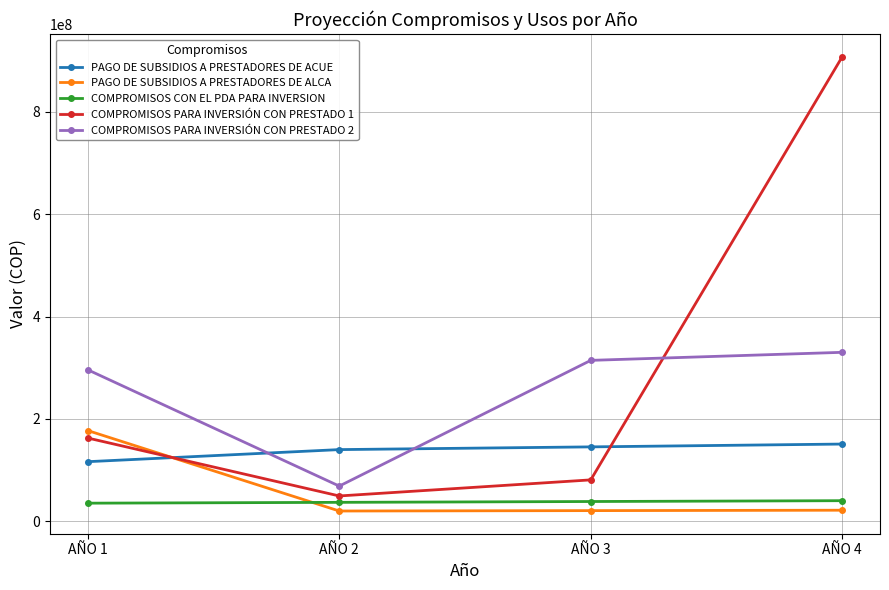

Does the chart display data point markers on the line(s)?

Yes